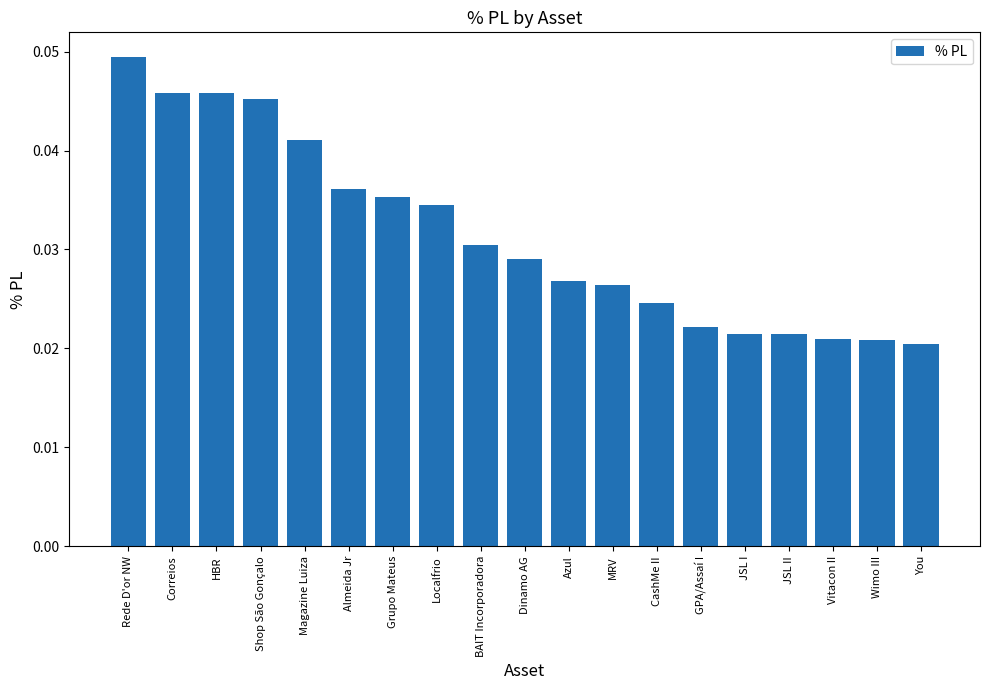

Which label corresponds to the largest value in the chart?

Rede D'or NW